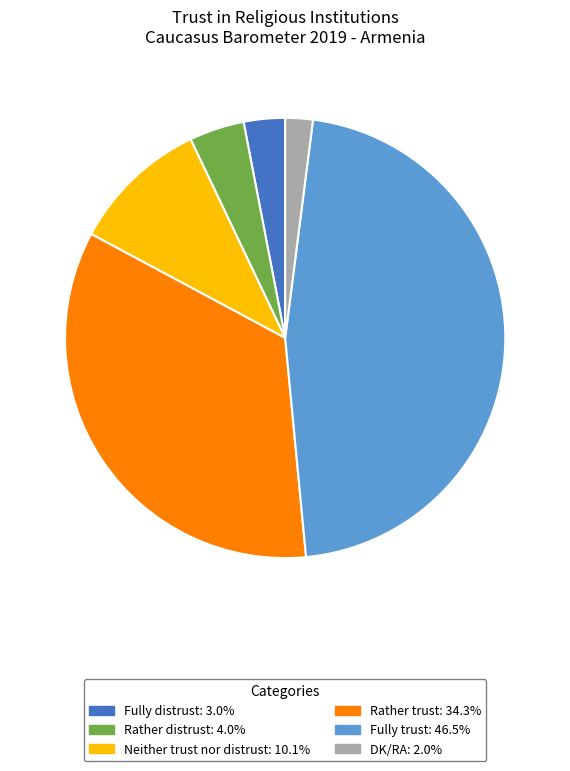

Rank the categories by value from lowest to highest.

DK/RA, Fully distrust, Rather distrust, Neither trust nor distrust, Rather trust, Fully trust